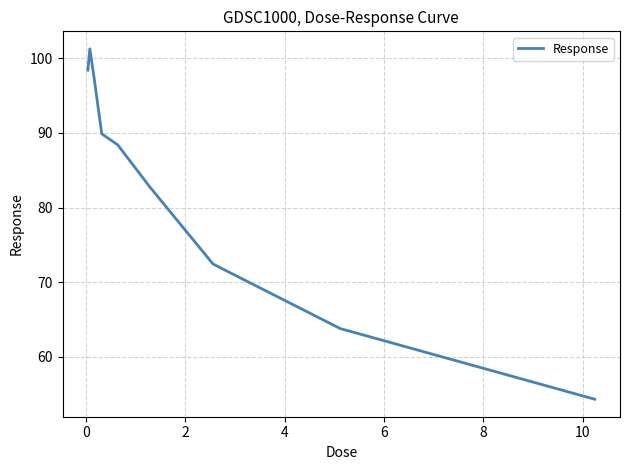

What is the greatest value displayed?

101.3